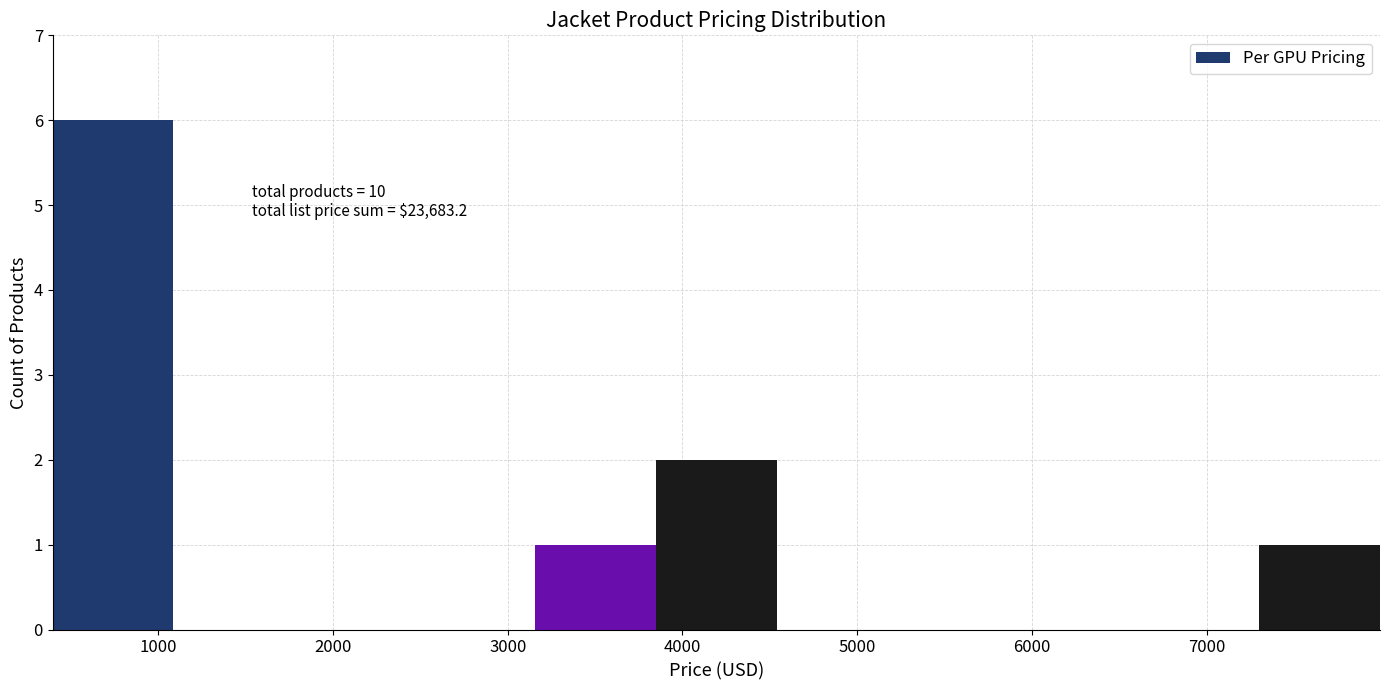

Over which range of the x-axis is the bar tallest?

400 to 1100